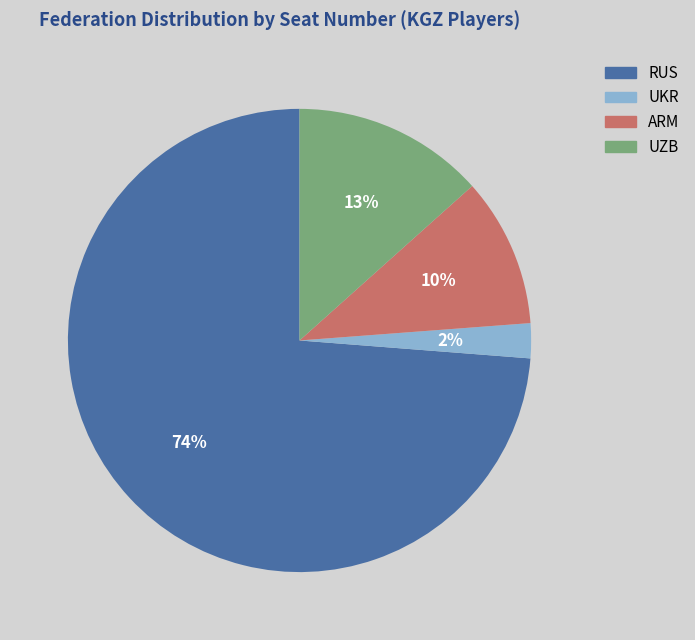

Is there any slice that represents more than half of the pie?

Yes